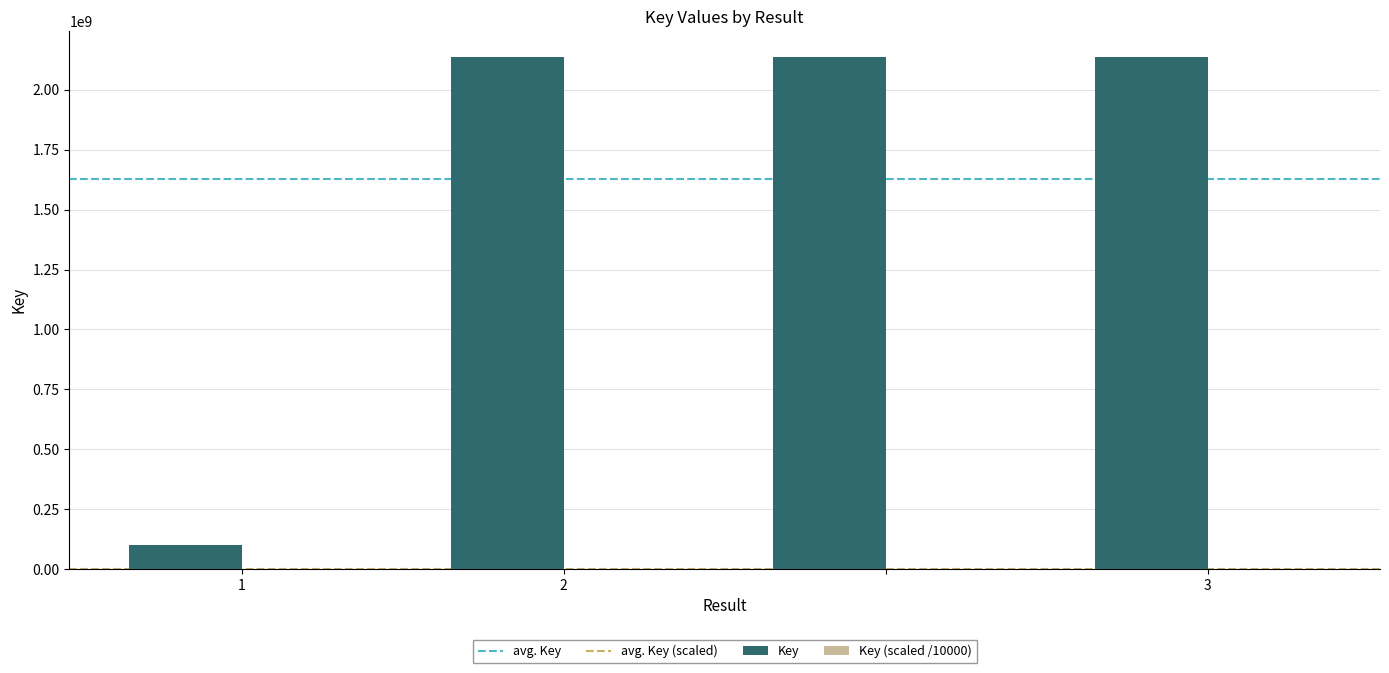

Which series has the largest total across all categories?

Key